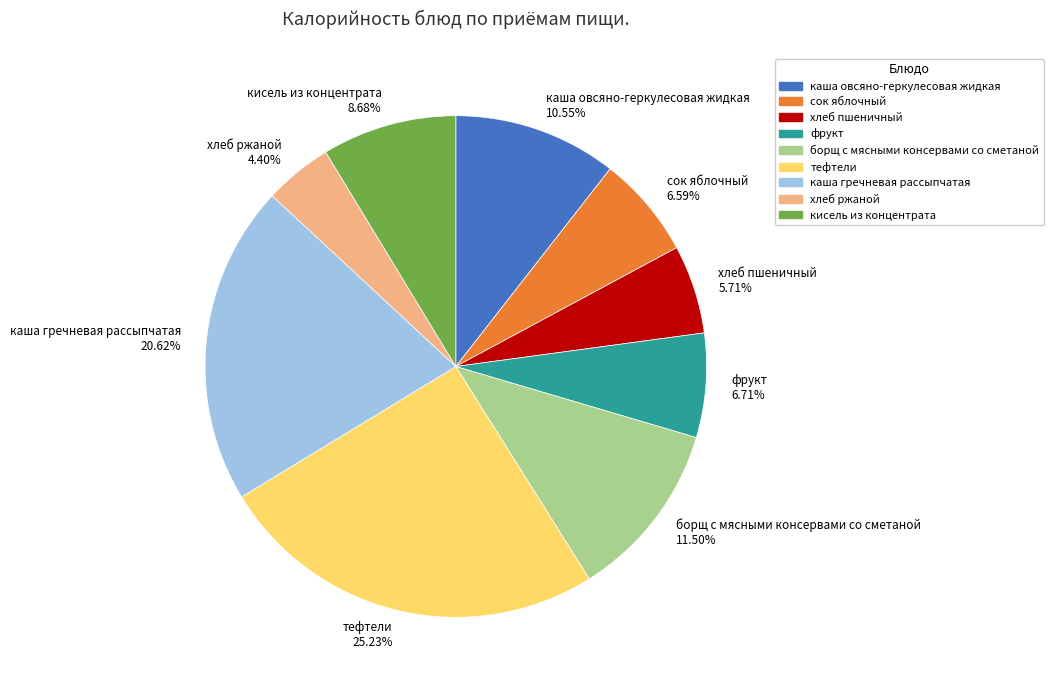

Approximately how many times larger is the value at тефтели compared to кисель из концентрата?

2.9